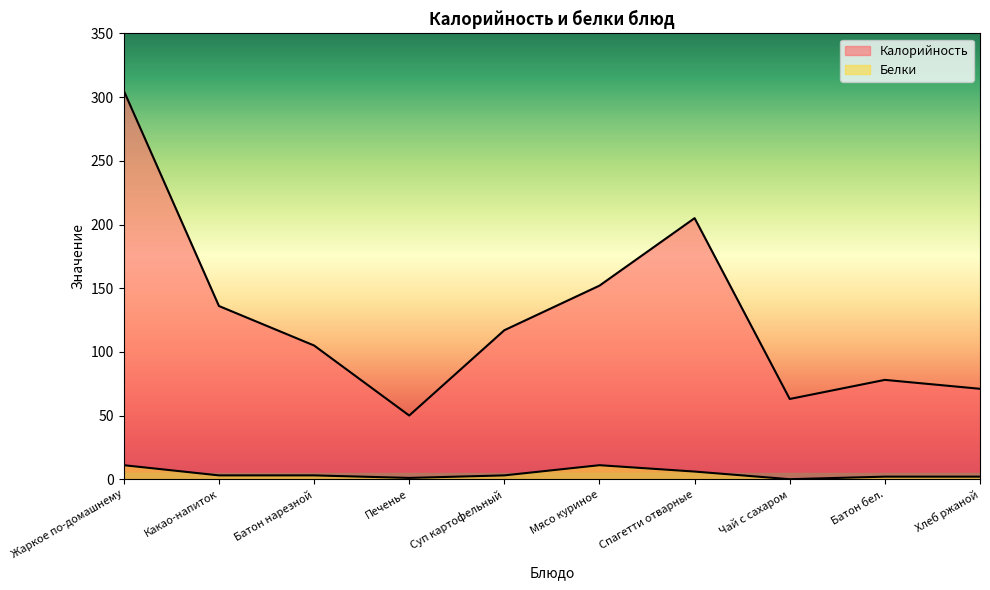

What is the label of the 2nd point from the left?

Какао-напиток